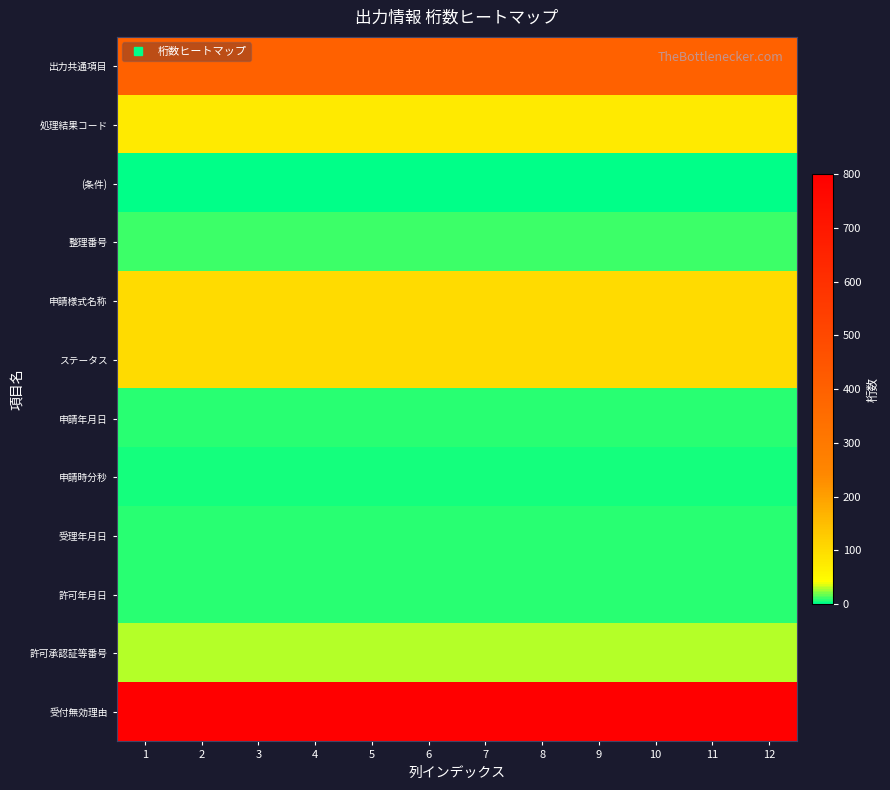

List the series in order of their peak value, lowest first.

(条件), 申請時分秒, 申請年月日, 受理年月日, 許可年月日, 整理番号, 許可承認証等番号, 処理結果コード, 申請様式名称, ステータス, 出力共通項目, 受付無効理由